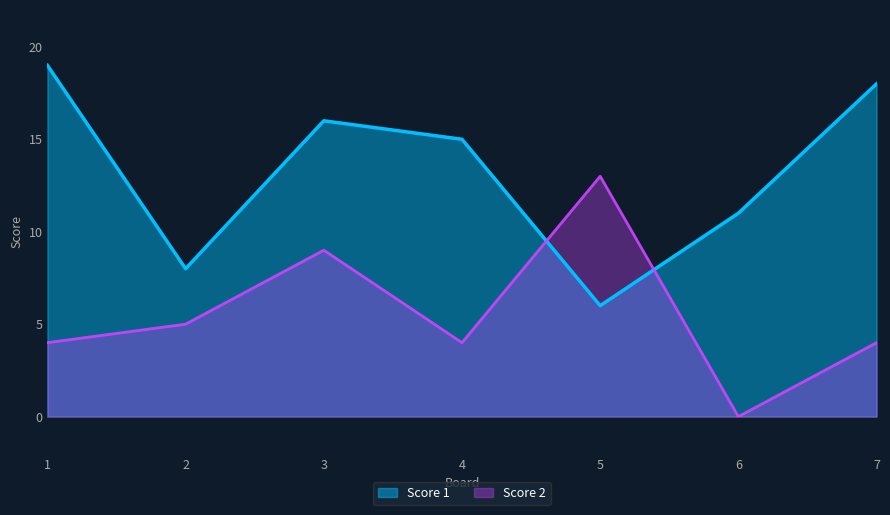

In Score 2, how many points are higher than both neighbors (excluding endpoints)?

2